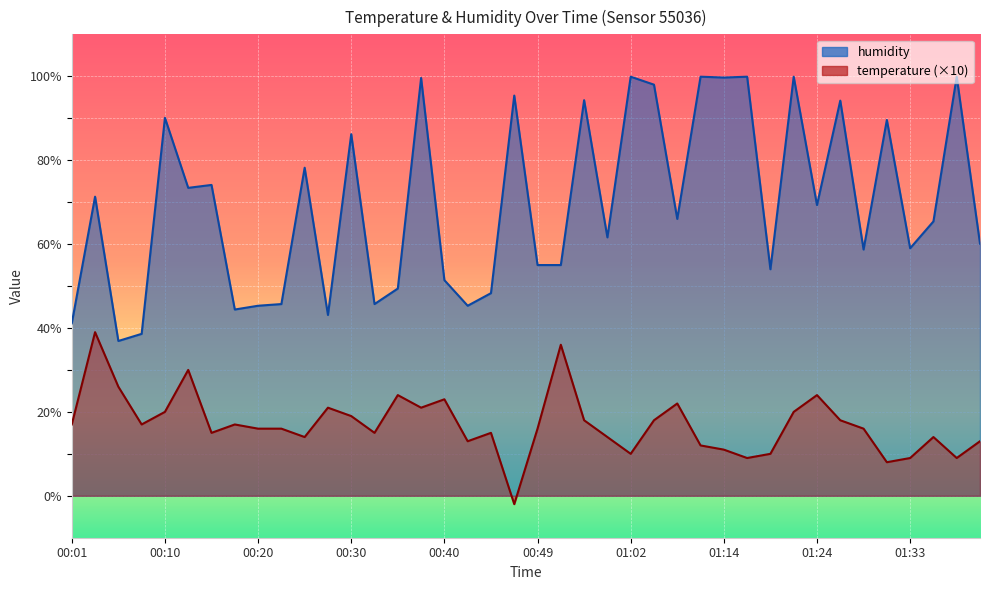

The value at 01:14 is 168.4. True or false?

False